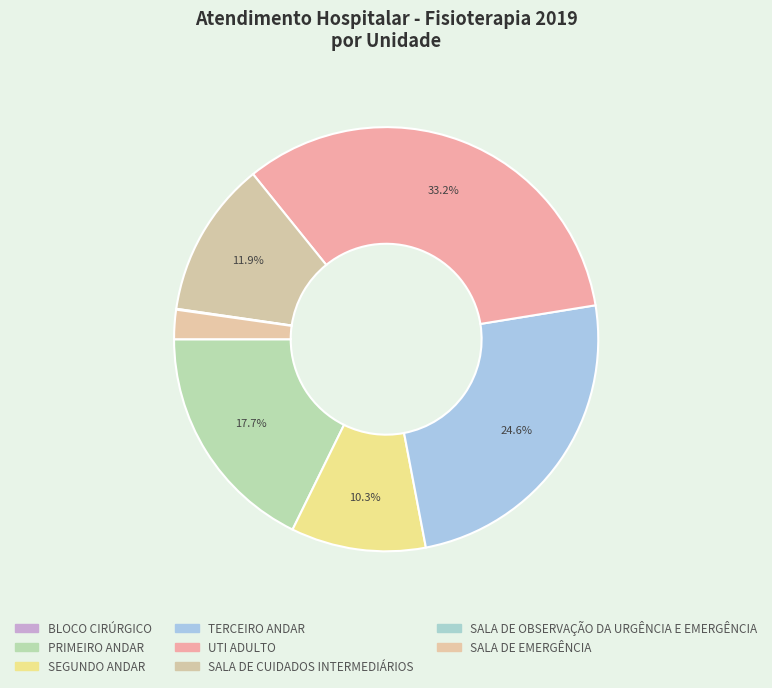

To the nearest percent, what percentage of the pie is SALA DE CUIDADOS INTERMEDIÁRIOS?

12%